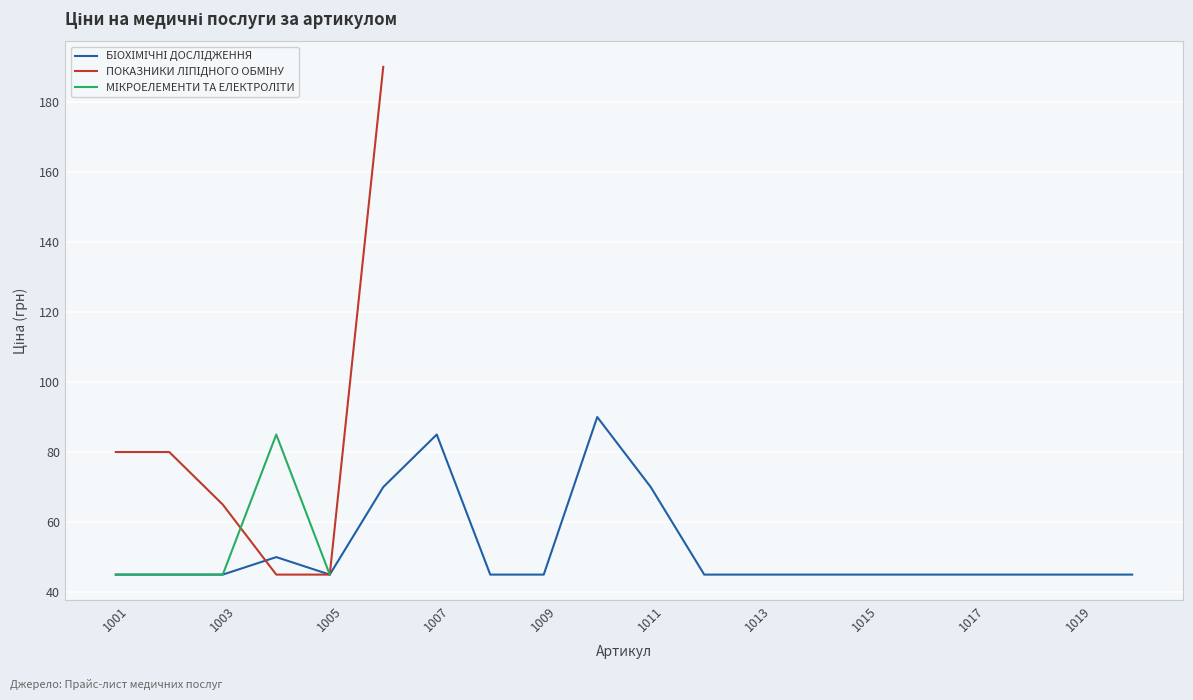

List the series in order of their peak value, highest first.

ПОКАЗНИКИ ЛІПІДНОГО ОБМІНУ, БІОХІМІЧНІ ДОСЛІДЖЕННЯ, МІКРОЕЛЕМЕНТИ ТА ЕЛЕКТРОЛІТИ